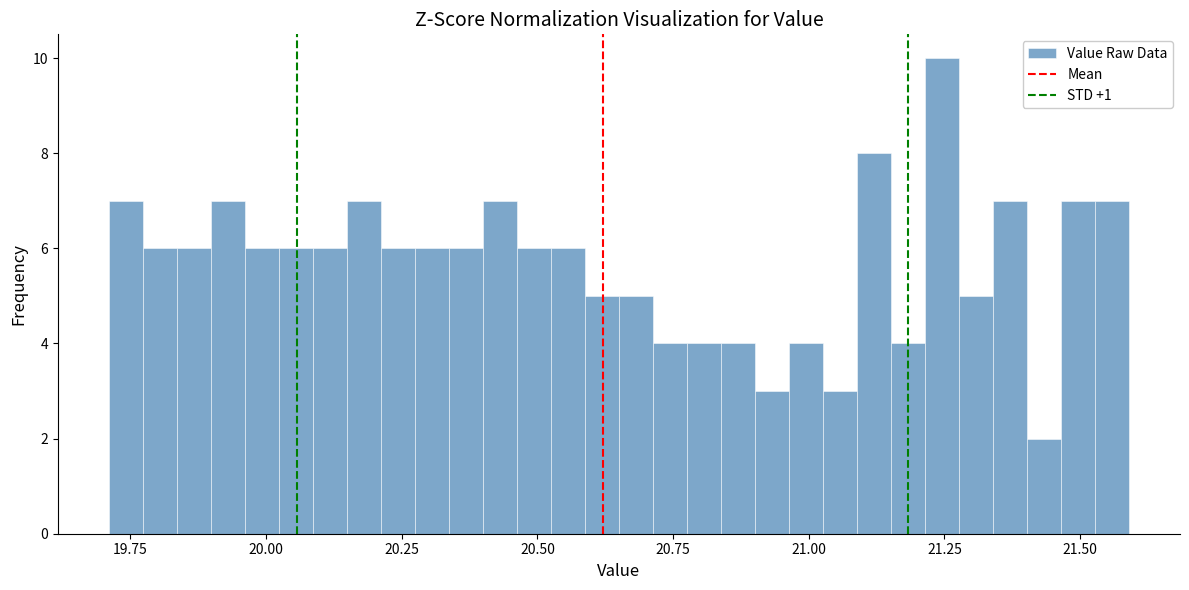

Read against the x-axis, roughly where is the centre of the tallest bar?

21.25